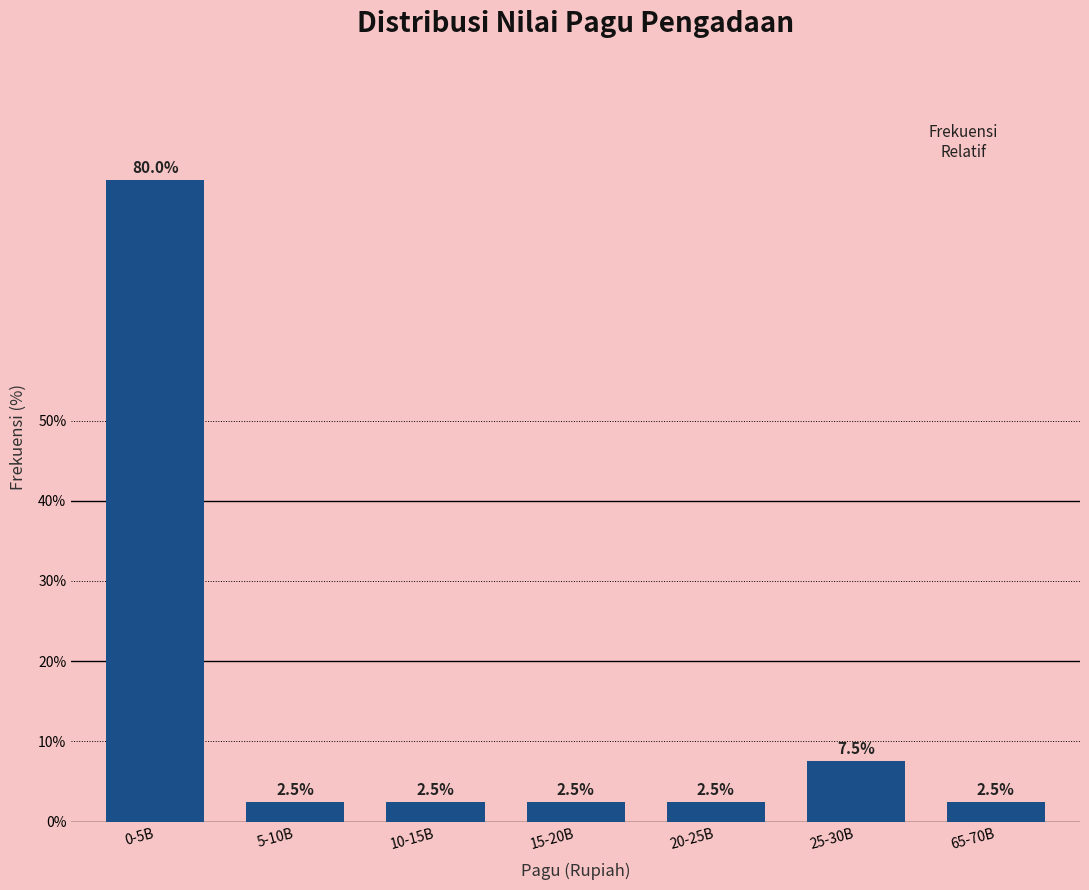

Reading right to left, list all the values displayed in this chart.

2.5	7.5	2.5	2.5	2.5	2.5	80.0